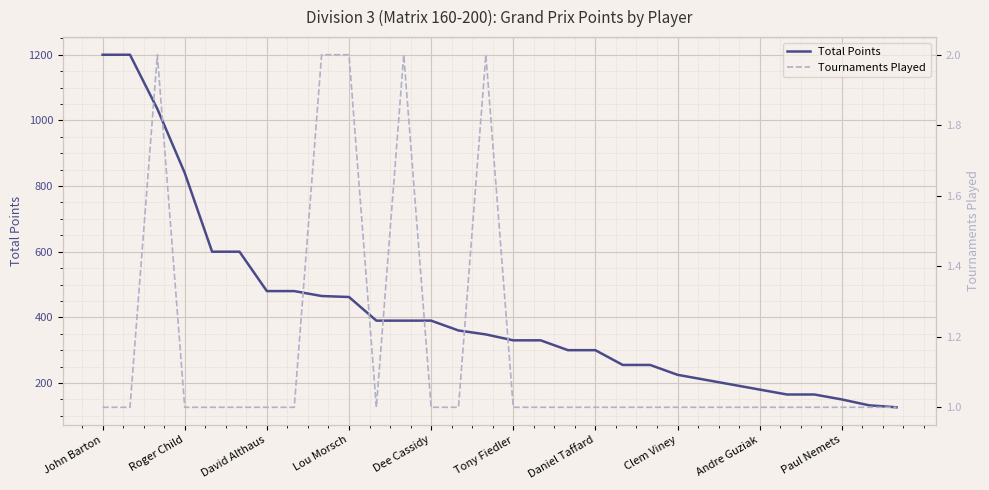

What is the average value of the Tournaments Played series?

1